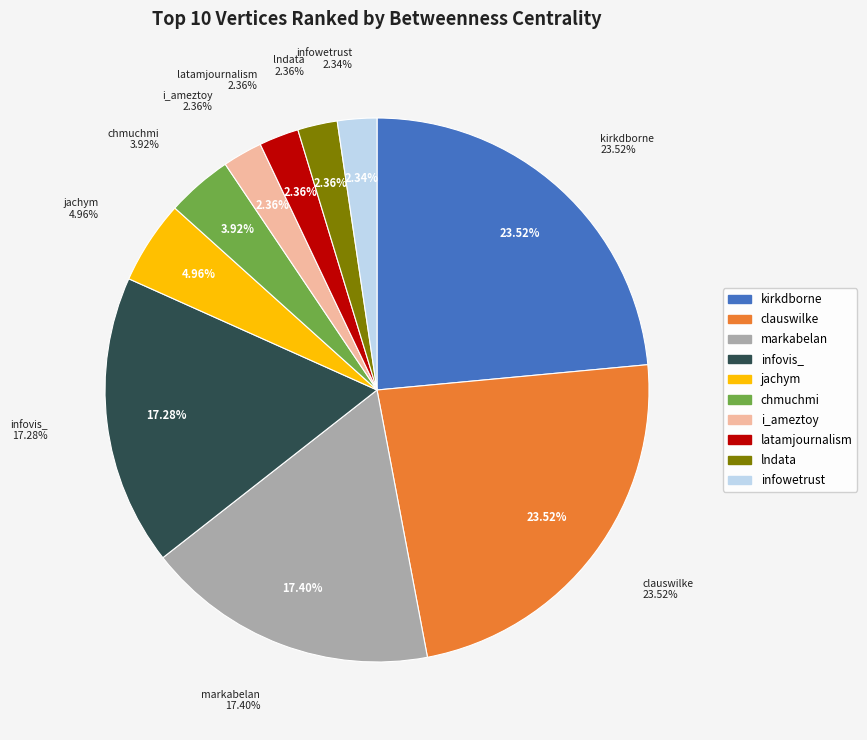

To the nearest percent, what percentage of the pie is latamjournalism?

2%